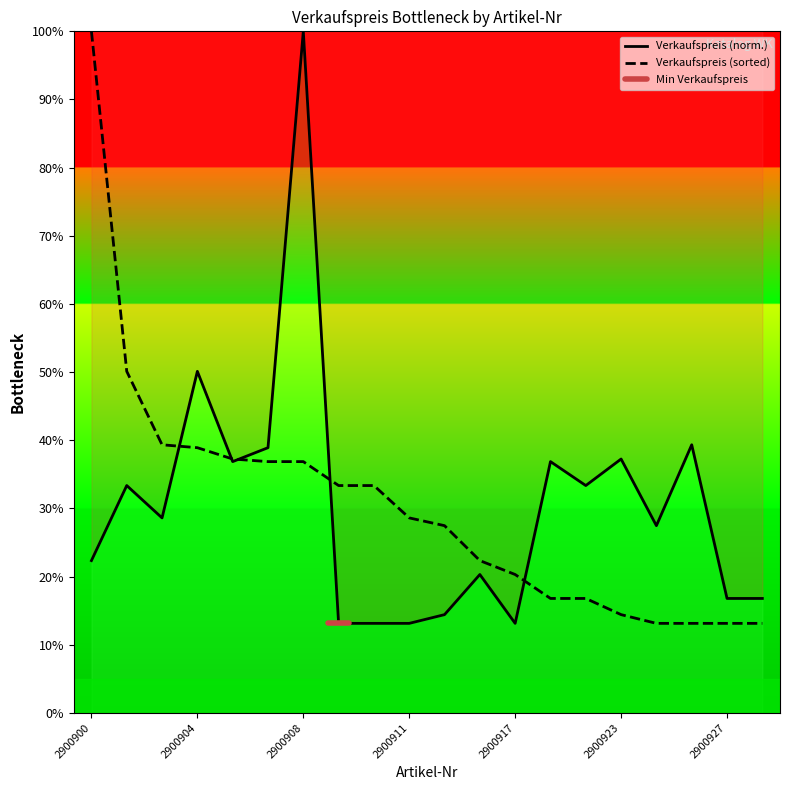

Rank the categories by value from highest to lowest.

2900908, 2900904, 2900926, 2900907, 2900923, 2900905, 2900920, 2900901, 2900922, 2900903, 2900924, 2900900, 2900916, 2900927, 2900928, 2900912, 2900909, 2900910, 2900911, 2900917